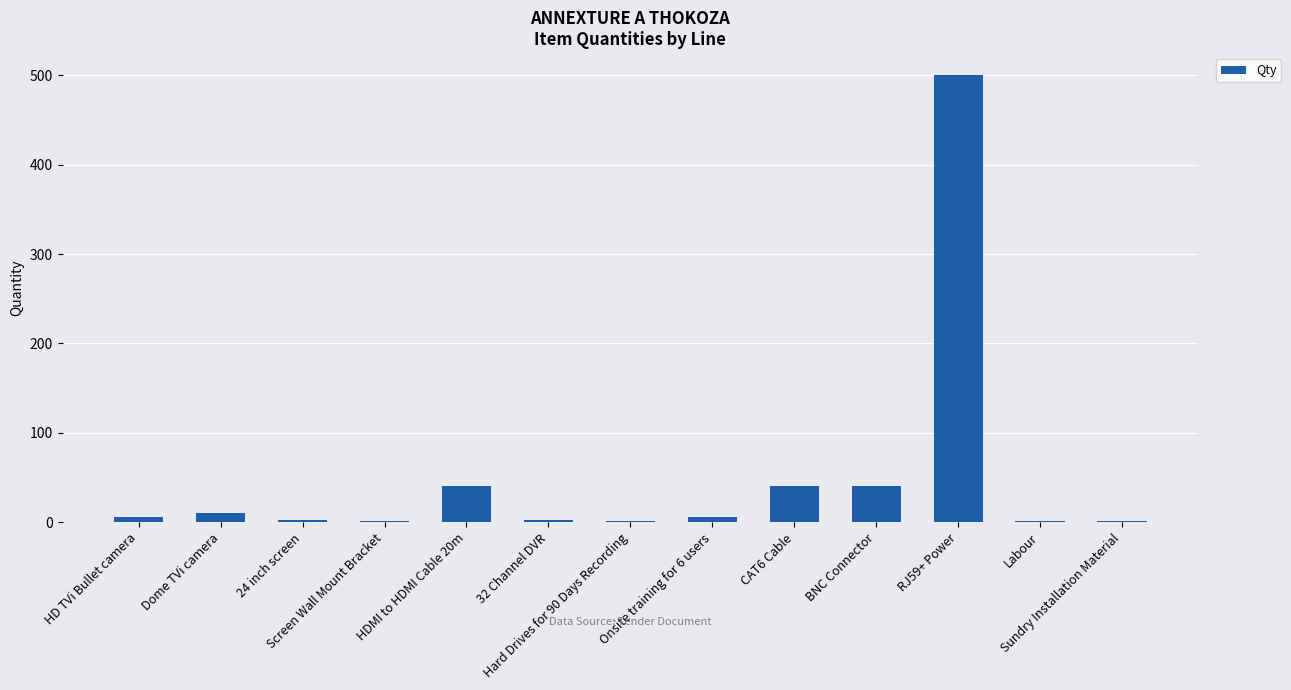

The chart shows a value of 40 at CAT6 Cable. True or false?

True